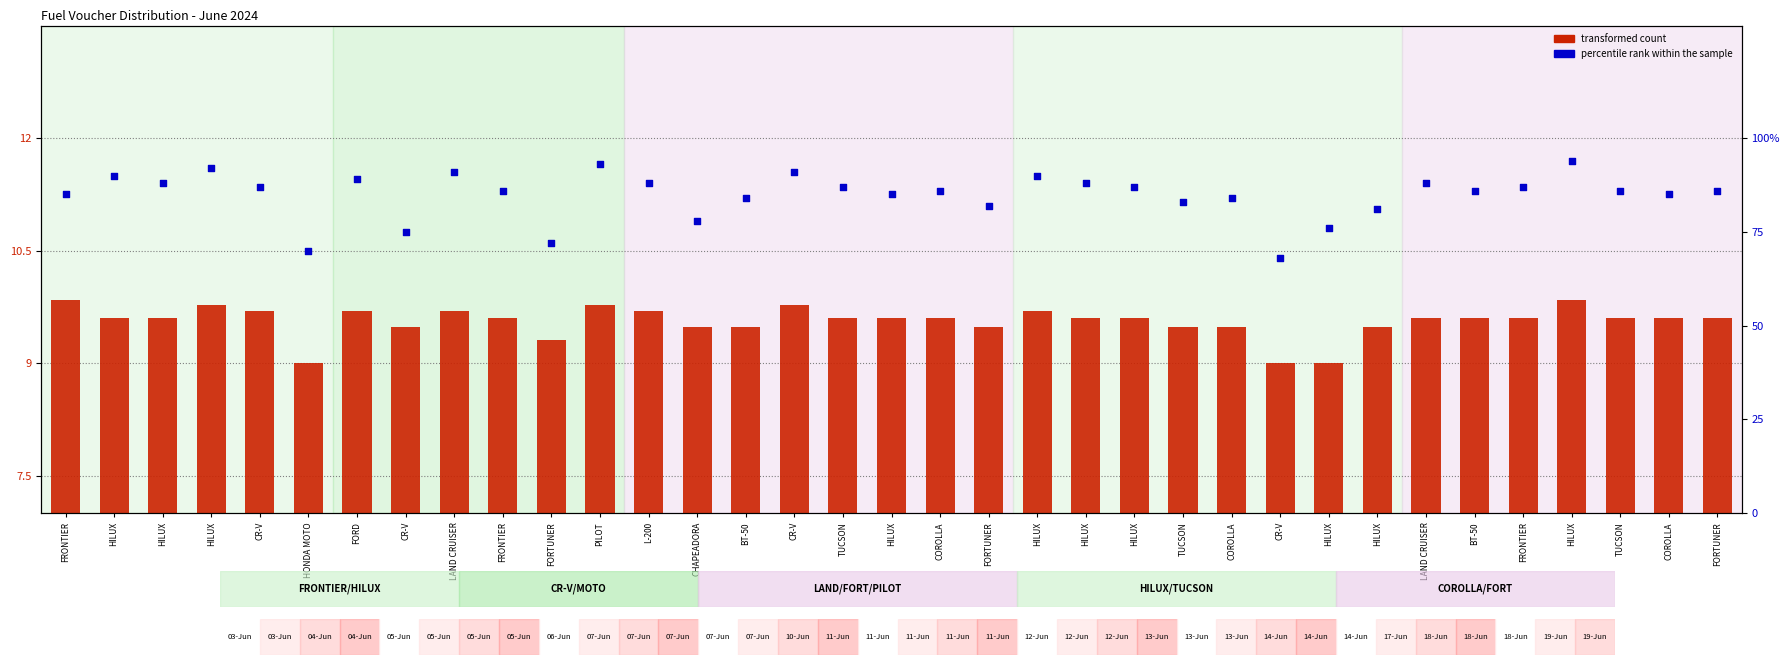

What is the total value across all series at HILUX?

99.6